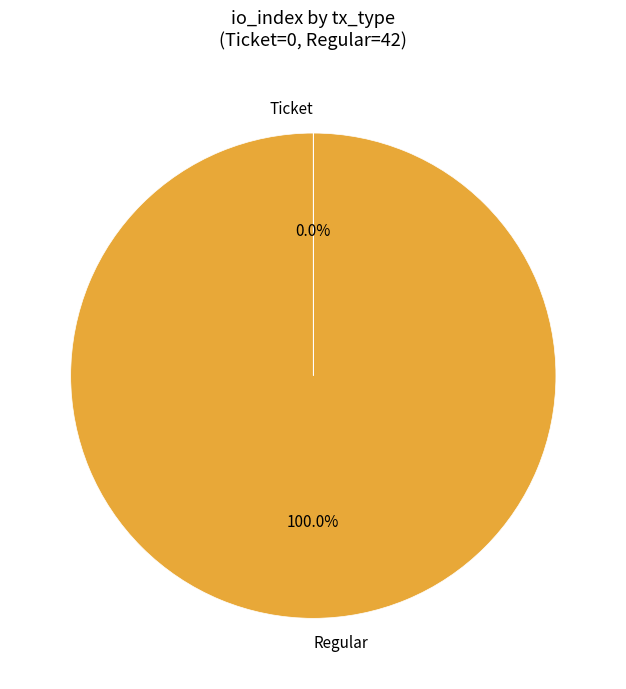

What is the largest slice in the pie chart?

Regular